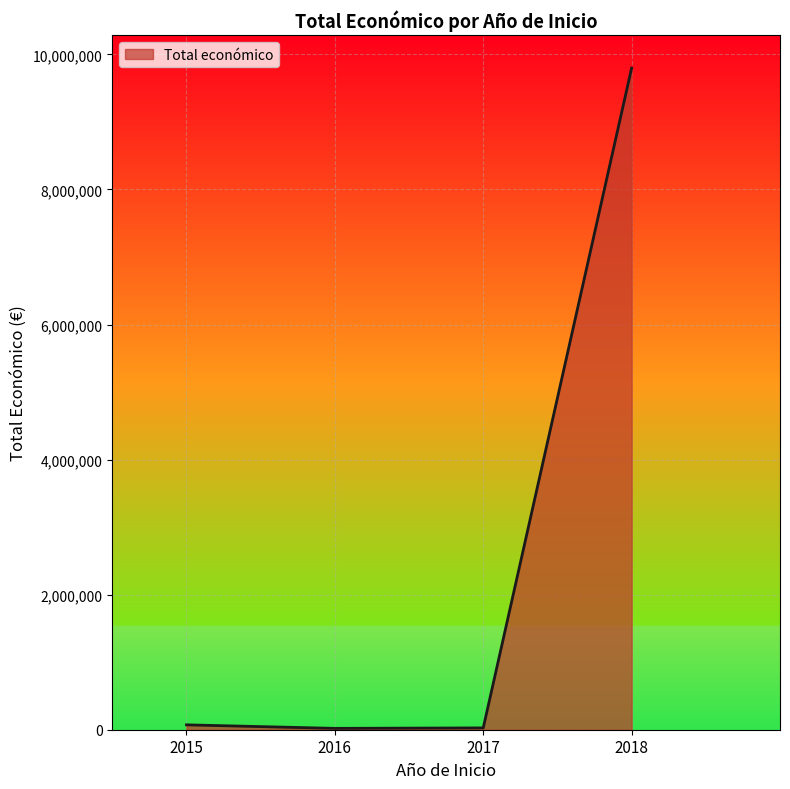

What is the maximum value shown in the chart?

9797050